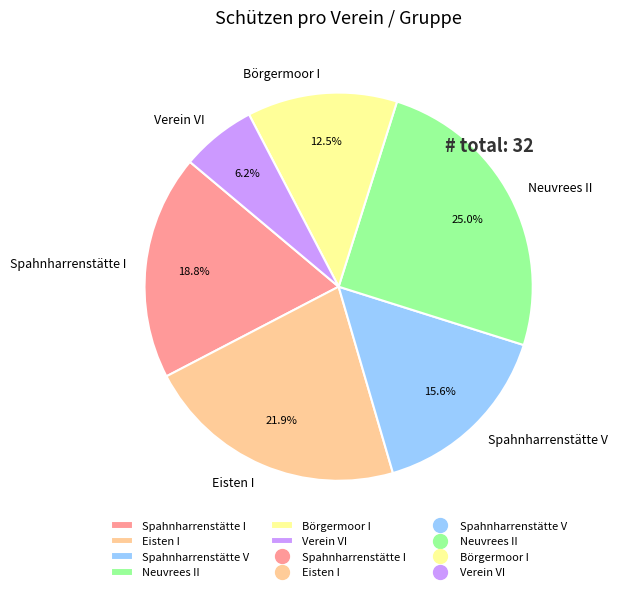

To the nearest percent, what is the average slice percentage?

17%